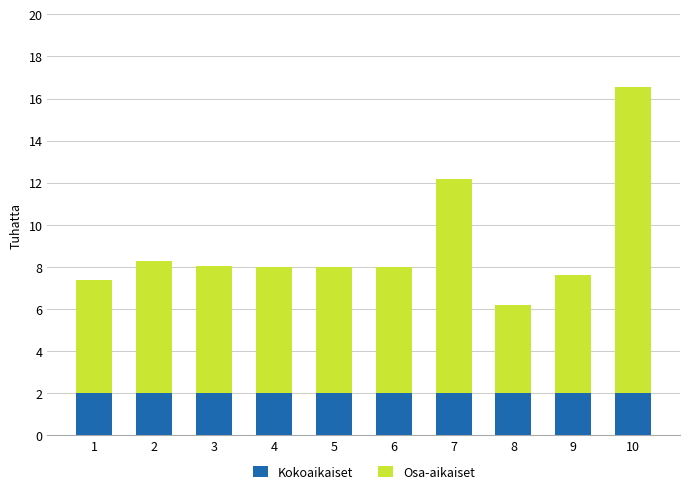

What is the average value of the Kokoaikaiset series?

2.0